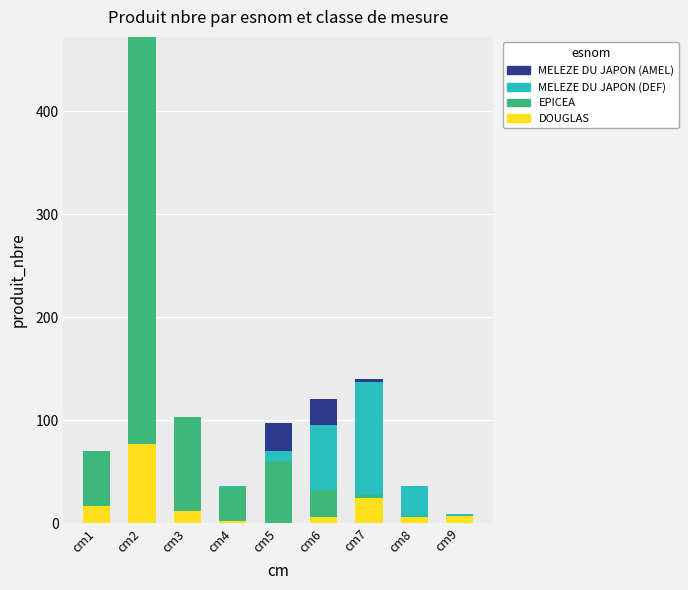

Which category has the highest value in the DOUGLAS series?

cm2